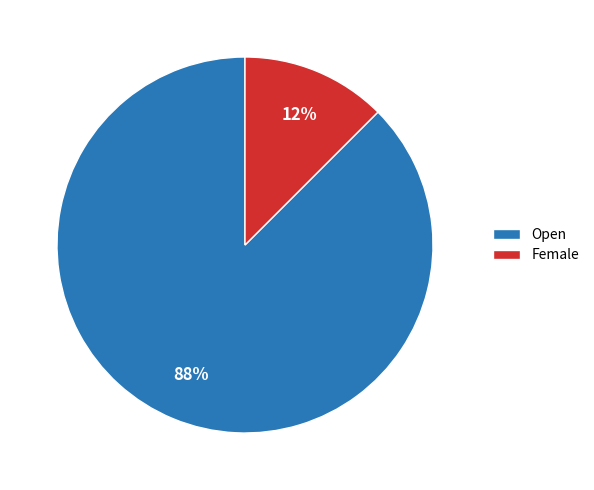

How many slices are in this pie chart?

2